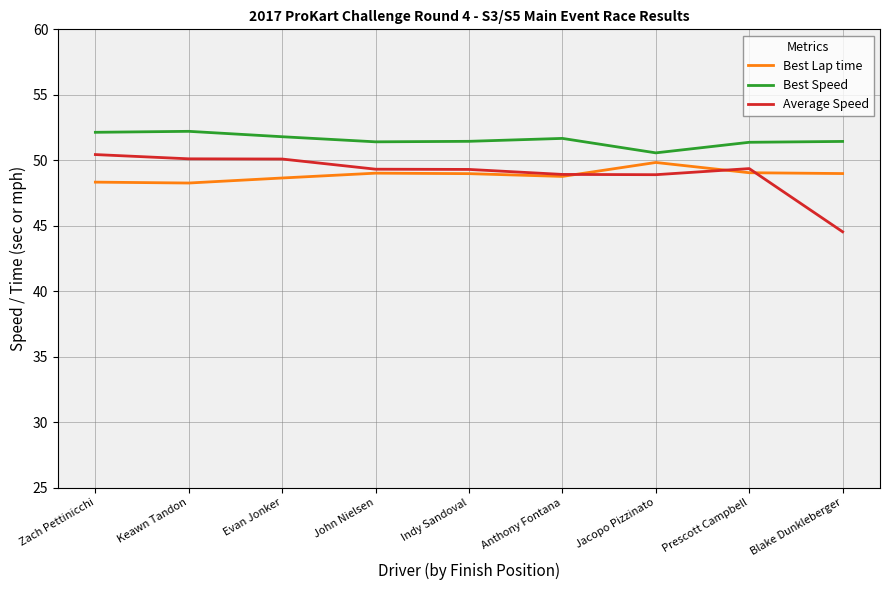

True or false: Average Speed and Best Speed intersect in this chart.

False